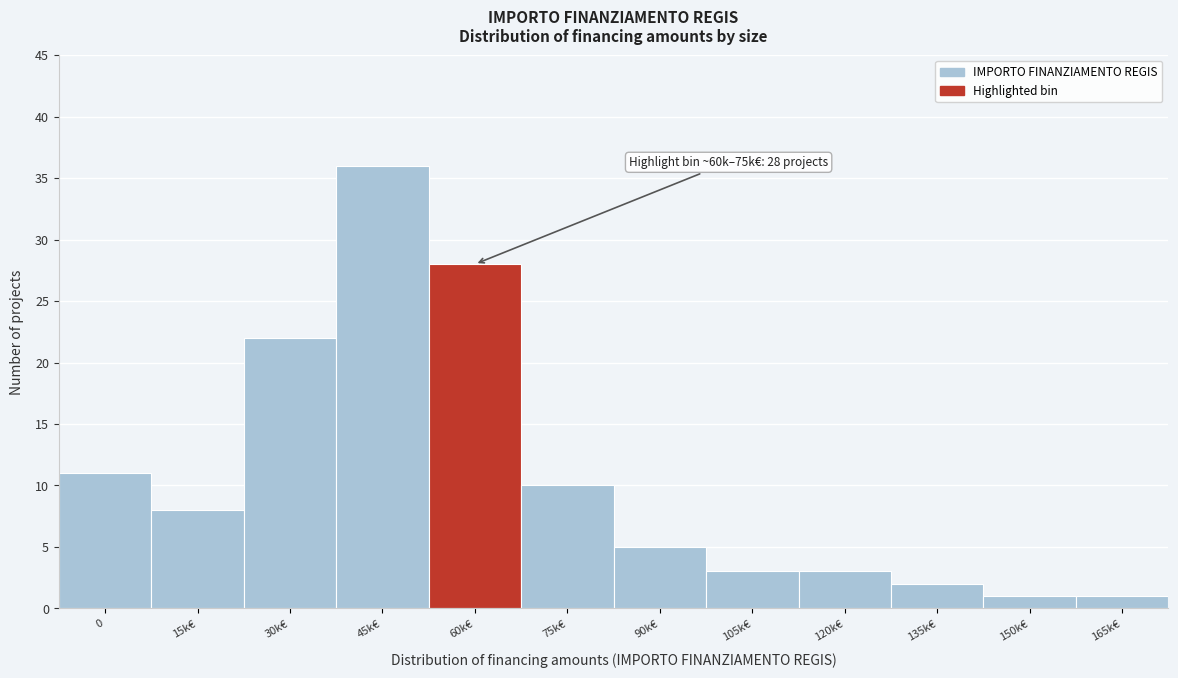

Reading right to left, transcribe all the data shown in this chart.

165k€=1	150k€=1	135k€=2	120k€=3	105k€=3	90k€=5	75k€=10	60k€=28	45k€=36	30k€=22	15k€=8	0=11